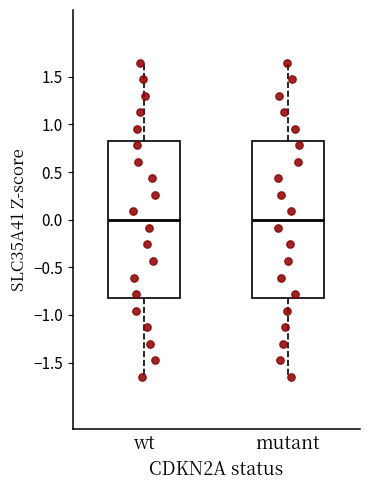

Where does the lower whisker of the box for wt end on the y-axis? The values are not printed on the chart, so give them approximately, as read against the axis.

-1.65